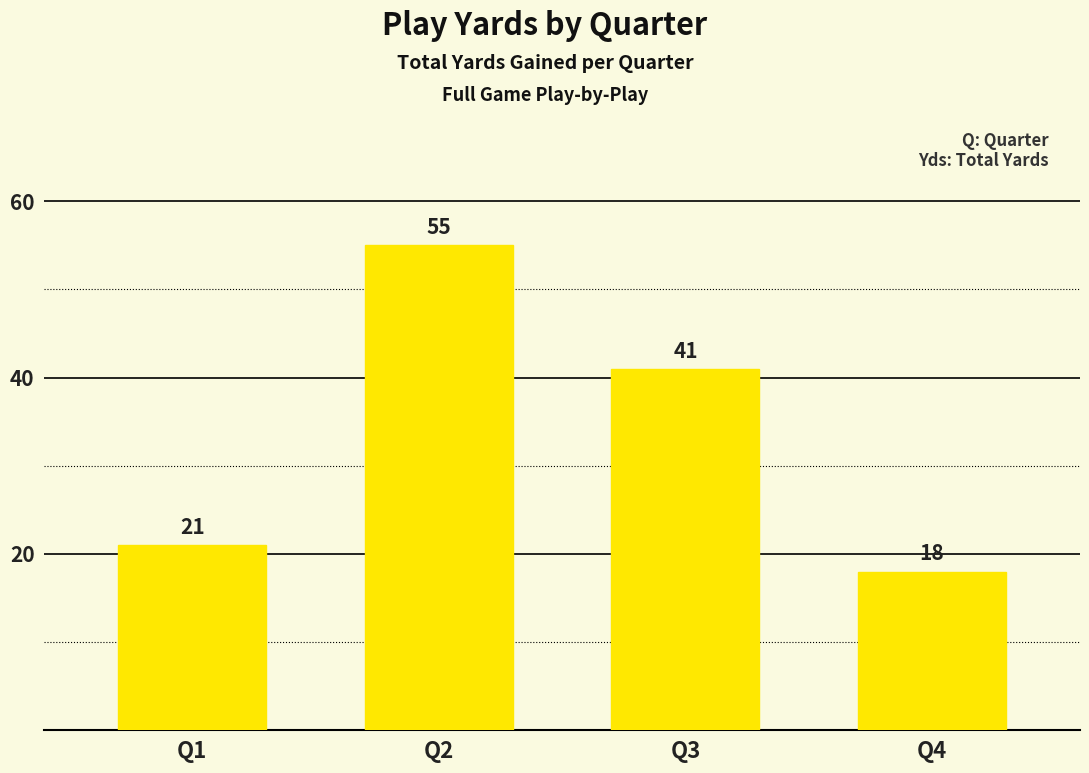

What is the sum of all values?

135